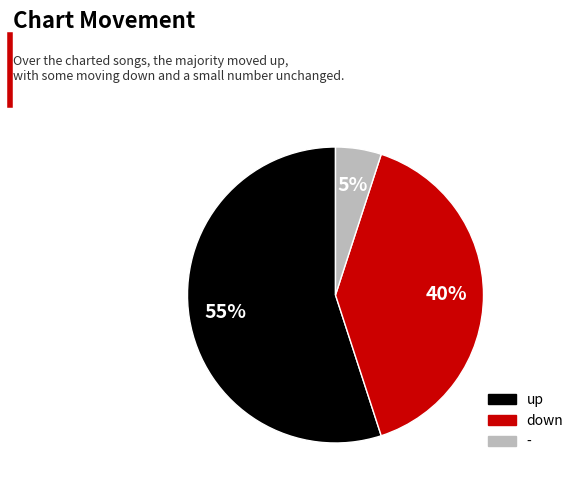

True or false: - accounts for 1% of the total.

False